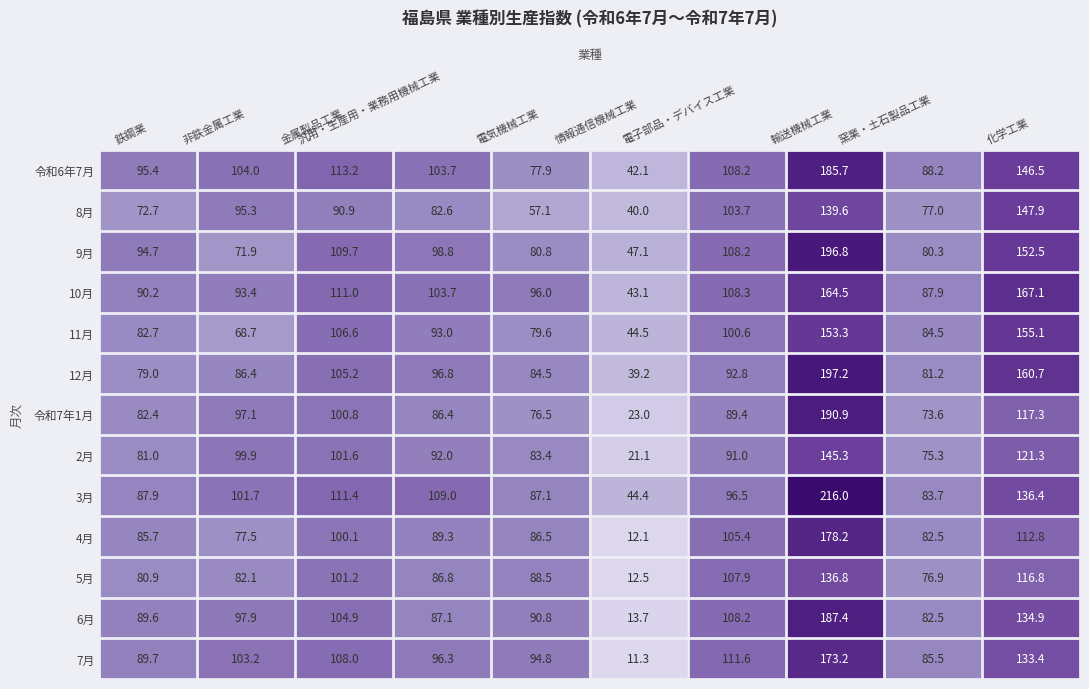

What is the difference between the 6月 values at 電子部品・デバイス工業 and 窯業・土石製品工業?

25.7